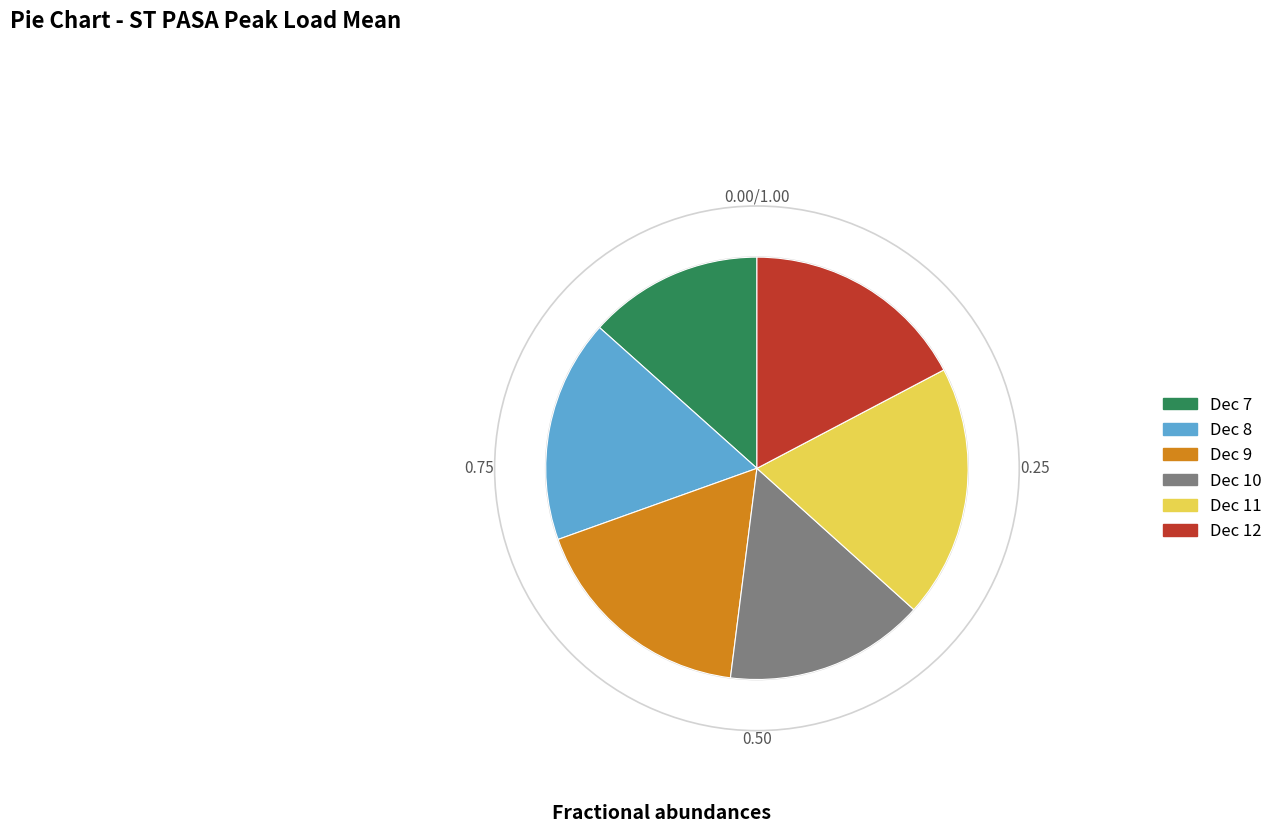

Count the number of slices in the pie.

6